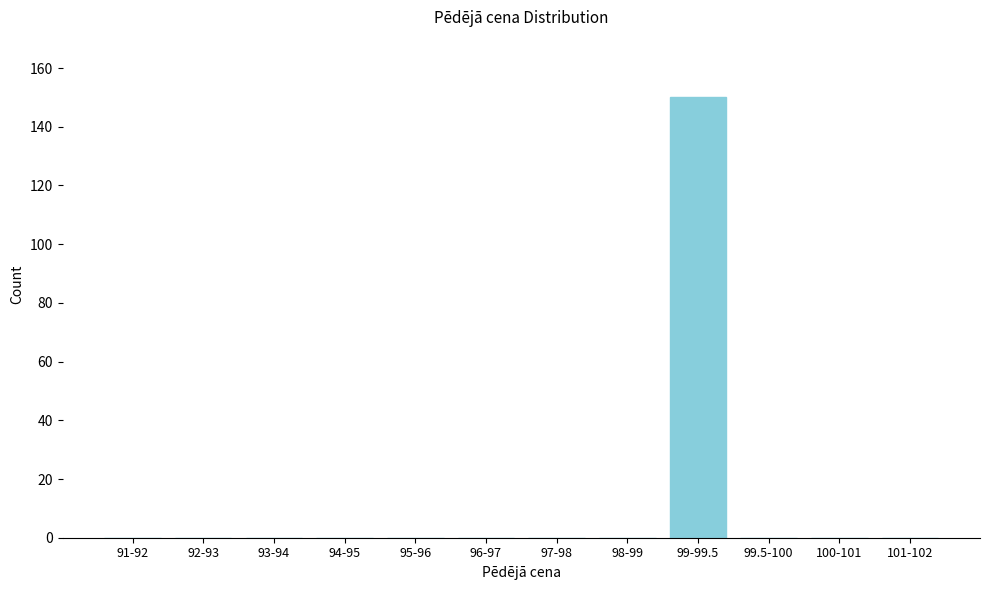

Reading left to right, extract all data points from this chart.

91-92=0	92-93=0	93-94=0	94-95=0	95-96=0	96-97=0	97-98=0	98-99=0	99-99.5=150	99.5-100=0	100-101=0	101-102=0